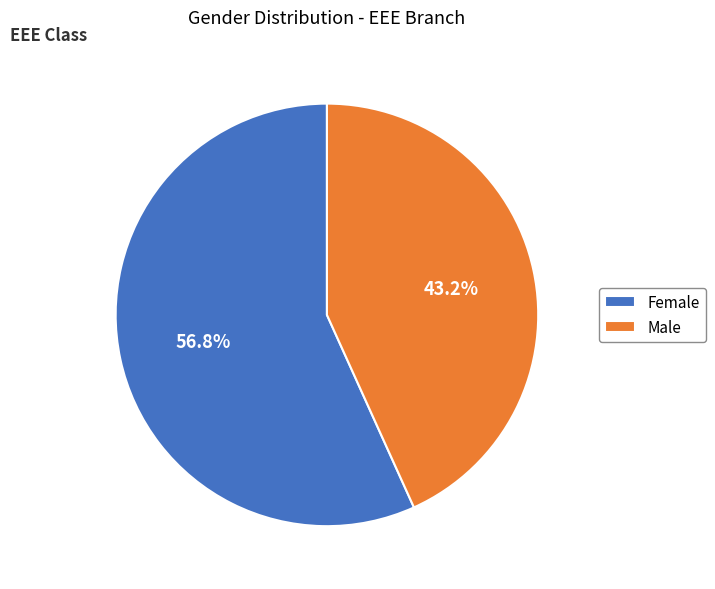

To the nearest percent, what is the combined percentage of Male and Female?

100%